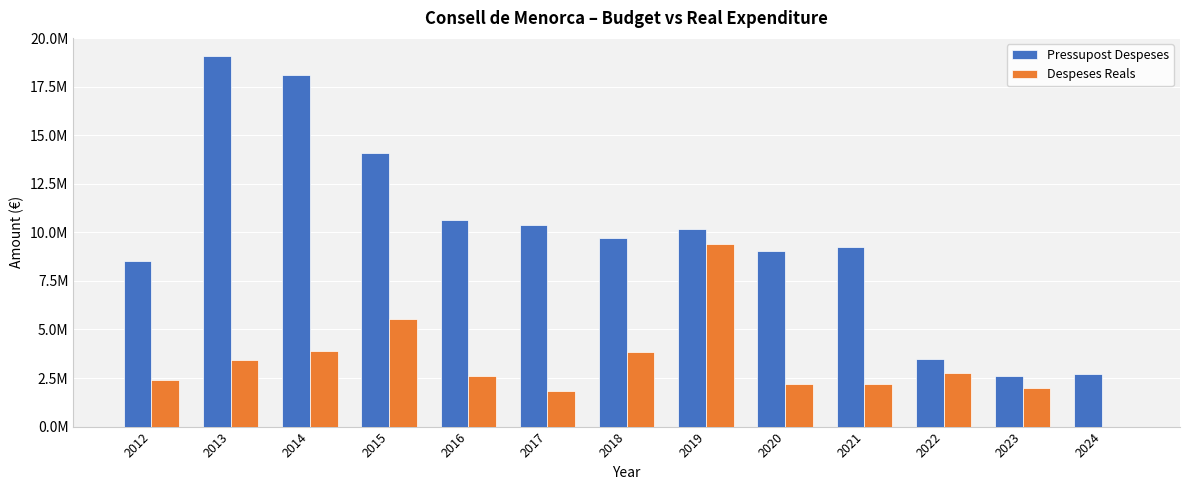

Are the bars horizontal?

No